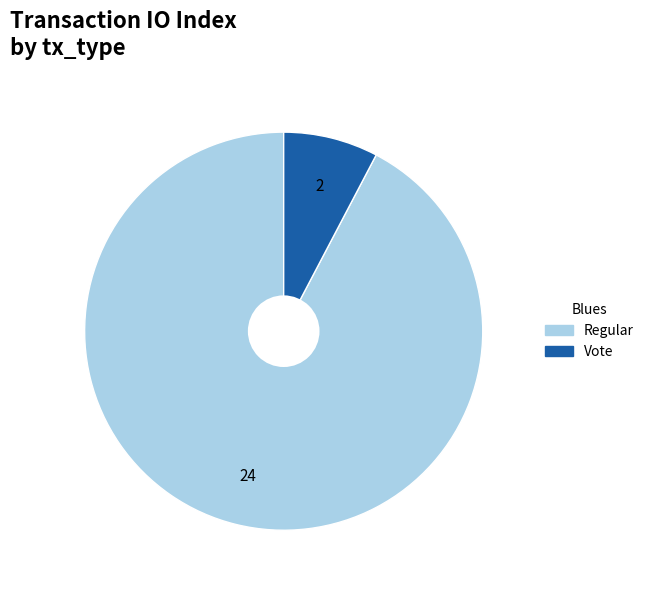

How many segments does this pie chart have?

2